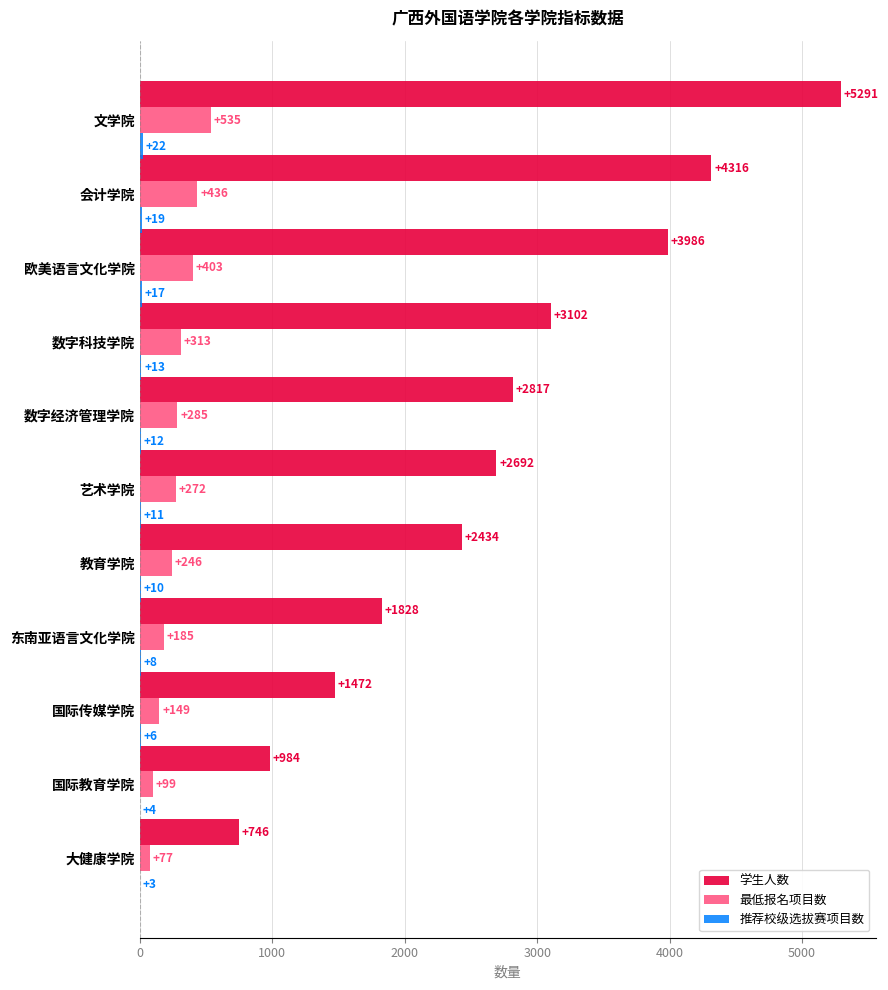

What is the sum of the 最低报名项目数 values at 会计学院 and 大健康学院?

513